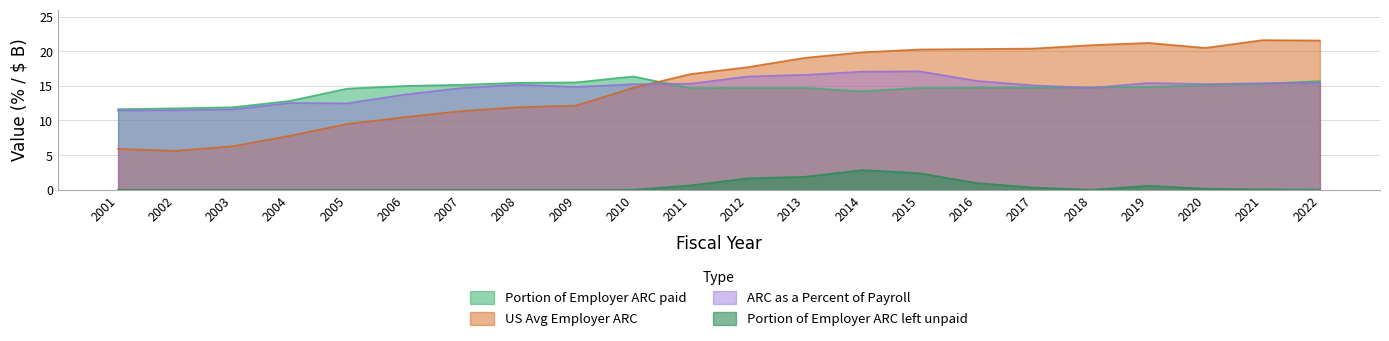

How many lines are shown in the chart?

4